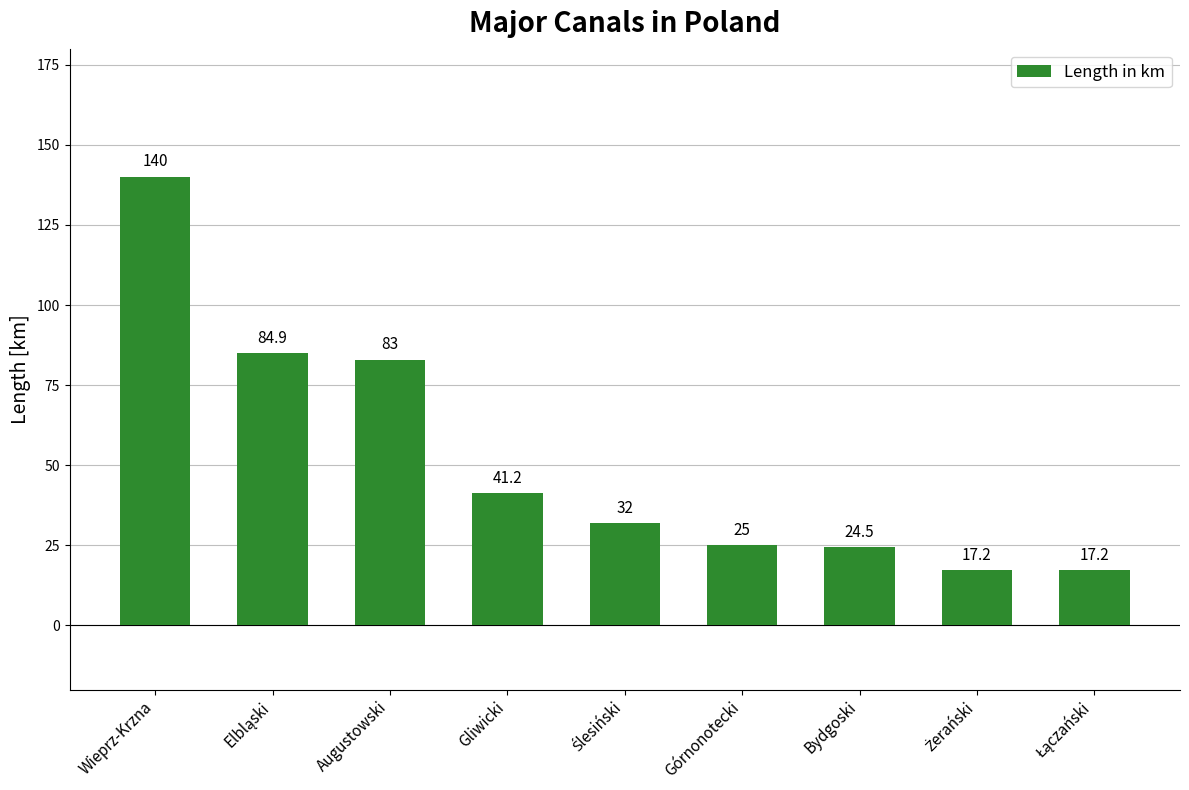

Reading left to right, extract all data points from this chart.

140.0	84.9	83.0	41.2	32.0	25.0	24.5	17.2	17.2